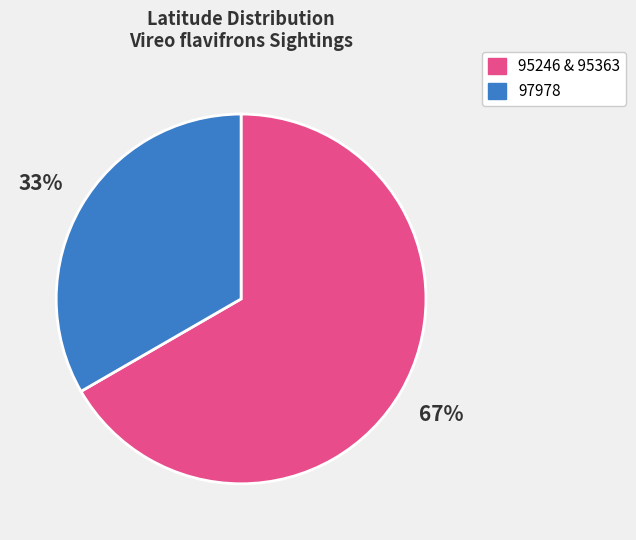

Is there any slice that represents more than half of the pie?

Yes